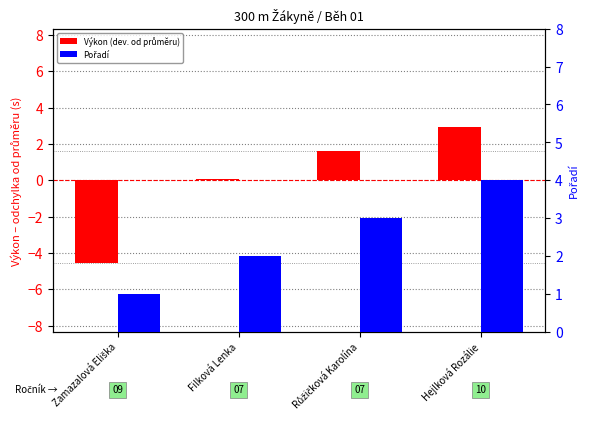

What is the difference between the highest and lowest values at Hejlková Rozálie?

1.1